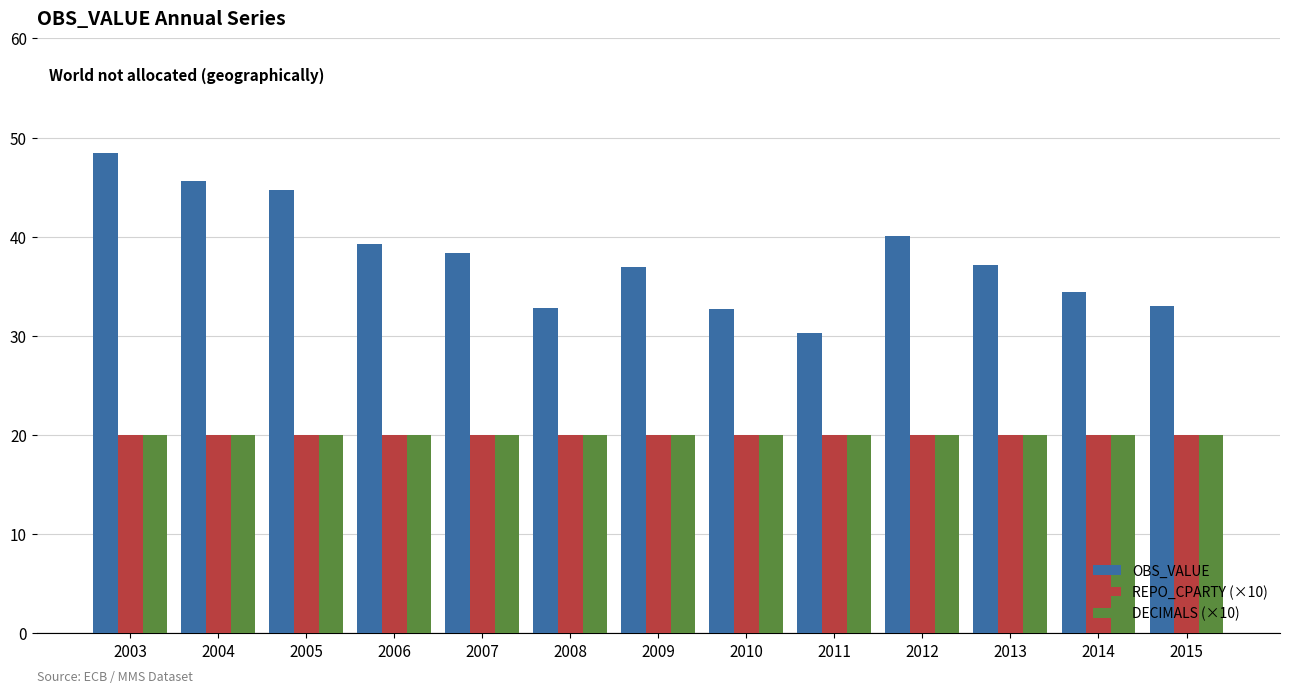

Read the REPO_CPARTY (×10) value at 2015.

20.0